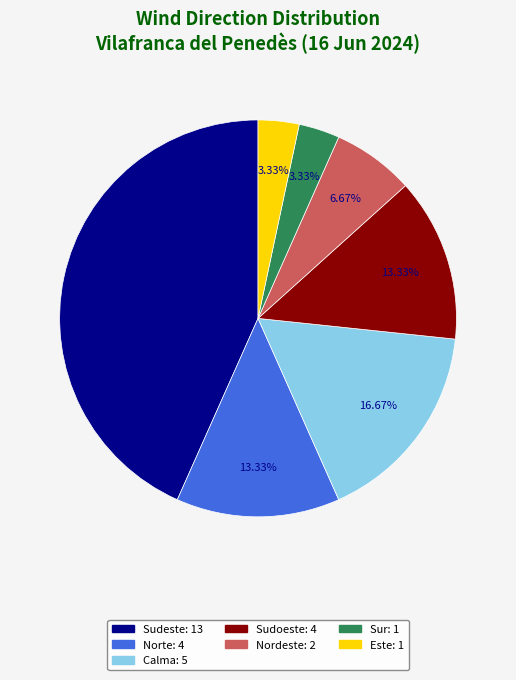

True or false: Este accounts for 3% of the total.

True